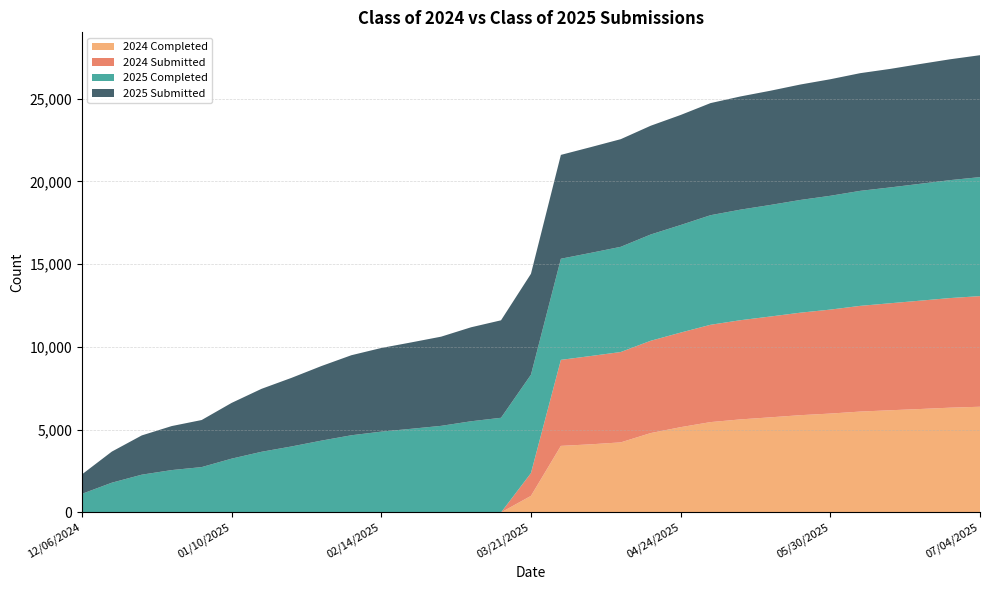

Reading left to right, extract all data points from this chart.

2024 Completed: 12/06/2024=0	12/13/2024=0	12/20/2024=0	12/27/2024=0	12/31/2024=0	01/10/2025=0	01/17/2025=0	01/24/2025=0	01/31/2025=0	02/07/2025=0	02/14/2025=0	02/21/2025=0	02/28/2025=0	03/07/2025=0	03/14/2025=0	03/21/2025=1001	03/28/2025=4020	04/04/2025=4115	04/11/2025=4232	04/18/2025=4794	04/24/2025=5151	05/02/2025=5457	05/09/2025=5620	05/16/2025=5745	05/23/2025=5875	05/30/2025=5972	06/06/2025=6093	06/13/2025=6172	06/20/2025=6247	06/27/2025=6328	07/04/2025=6384
2024 Submitted: 12/06/2024=0	12/13/2024=0	12/20/2024=0	12/27/2024=0	12/31/2024=0	01/10/2025=0	01/17/2025=0	01/24/2025=0	01/31/2025=0	02/07/2025=0	02/14/2025=0	02/21/2025=0	02/28/2025=0	03/07/2025=0	03/14/2025=0	03/21/2025=1376	03/28/2025=5196	04/04/2025=5334	04/11/2025=5458	04/18/2025=5575	04/24/2025=5712	05/02/2025=5878	05/09/2025=5992	05/16/2025=6090	05/23/2025=6191	05/30/2025=6280	06/06/2025=6385	06/13/2025=6463	06/20/2025=6544	06/27/2025=6621	07/04/2025=6682
2025 Completed: 12/06/2024=1122	12/13/2024=1797	12/20/2024=2281	12/27/2024=2559	12/31/2024=2739	01/10/2025=3249	01/17/2025=3664	01/24/2025=3985	01/31/2025=4338	02/07/2025=4661	02/14/2025=4881	02/21/2025=5053	02/28/2025=5230	03/07/2025=5507	03/14/2025=5718	03/21/2025=5942	03/28/2025=6108	04/04/2025=6230	04/11/2025=6354	04/18/2025=6419	04/24/2025=6497	05/02/2025=6619	05/09/2025=6678	05/16/2025=6738	05/23/2025=6809	05/30/2025=6874	06/06/2025=6947	06/13/2025=6996	06/20/2025=7059	06/27/2025=7123	07/04/2025=7188
2025 Submitted: 12/06/2024=1174	12/13/2024=1878	12/20/2024=2371	12/27/2024=2658	12/31/2024=2843	01/10/2025=3366	01/17/2025=3802	01/24/2025=4143	01/31/2025=4504	02/07/2025=4834	02/14/2025=5052	02/21/2025=5217	02/28/2025=5387	03/07/2025=5677	03/14/2025=5887	03/21/2025=6096	03/28/2025=6272	04/04/2025=6387	04/11/2025=6502	04/18/2025=6569	04/24/2025=6647	05/02/2025=6771	05/09/2025=6837	05/16/2025=6899	05/23/2025=6972	05/30/2025=7039	06/06/2025=7108	06/13/2025=7159	06/20/2025=7235	06/27/2025=7299	07/04/2025=7364